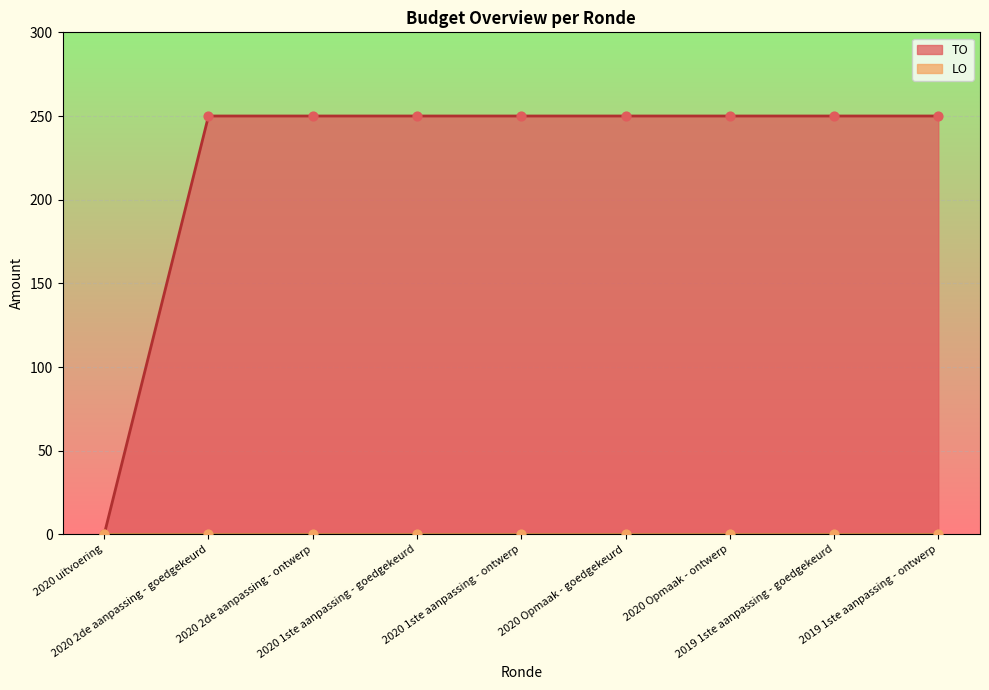

Approximately how many times larger is the value at 2020 1ste aanpassing - goedgekeurd compared to 2019 1ste aanpassing - goedgekeurd?

1.0